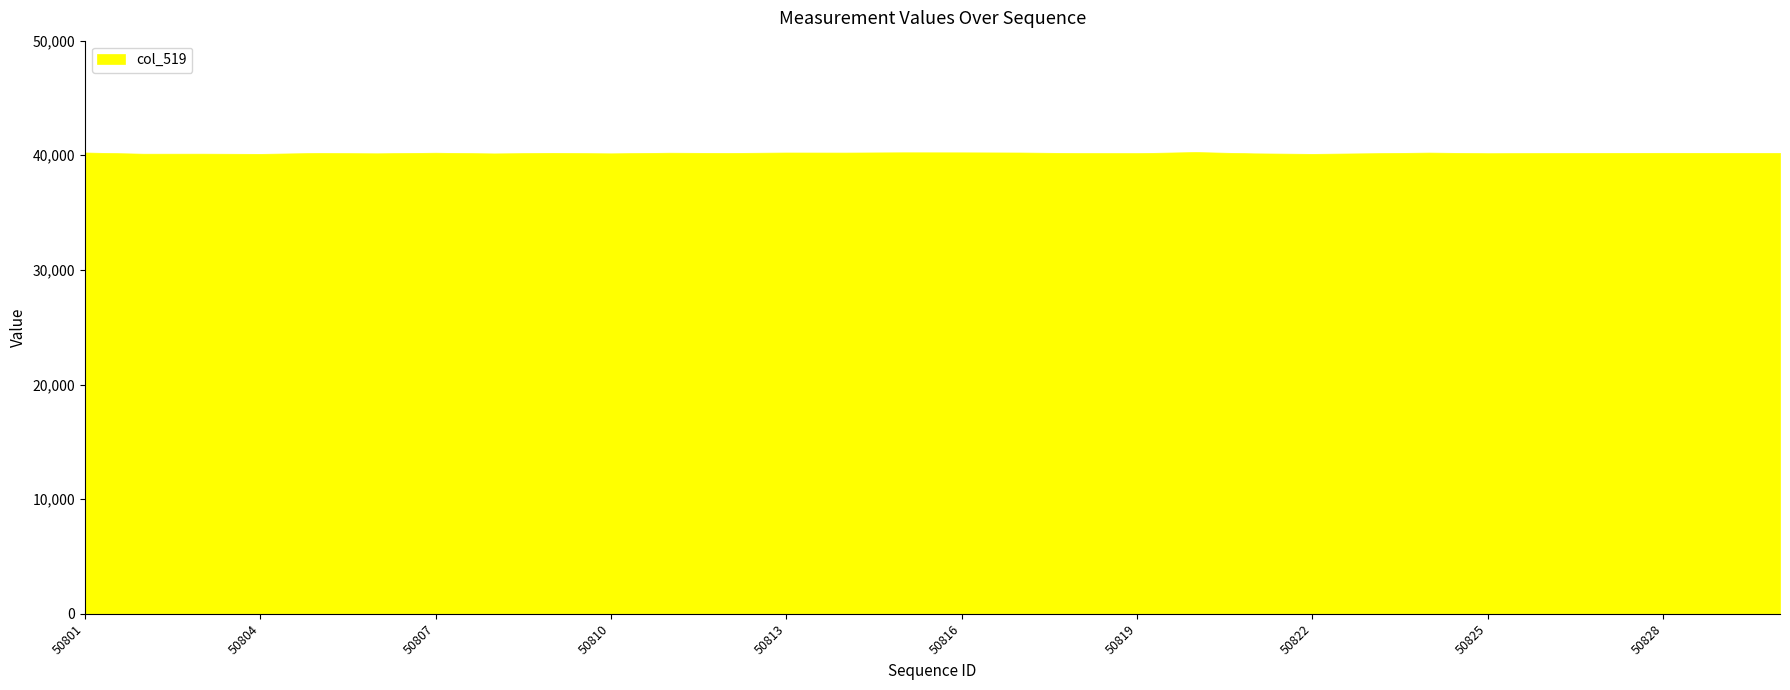

At which category does the data reach its first local peak?

50803